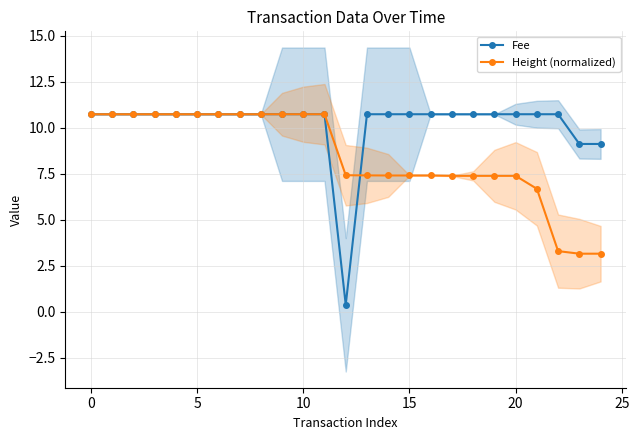

Which category has the lowest value across all series?

12